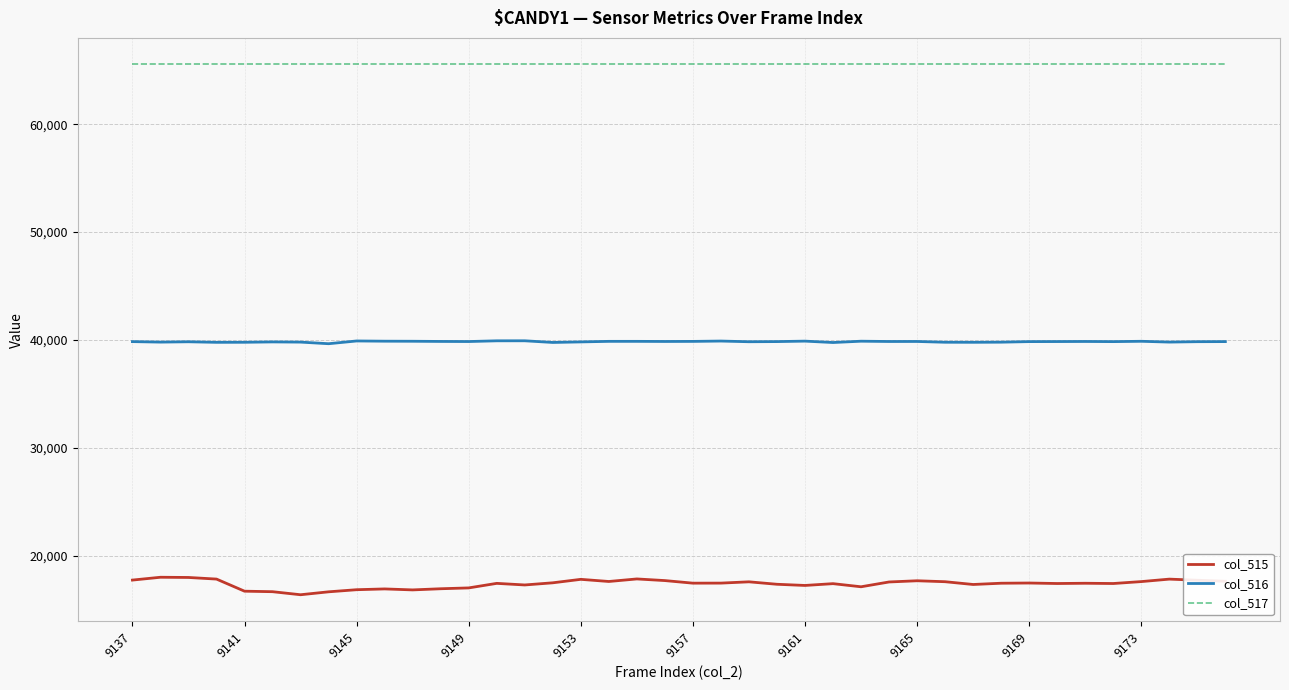

Count the number of data series in this chart.

3